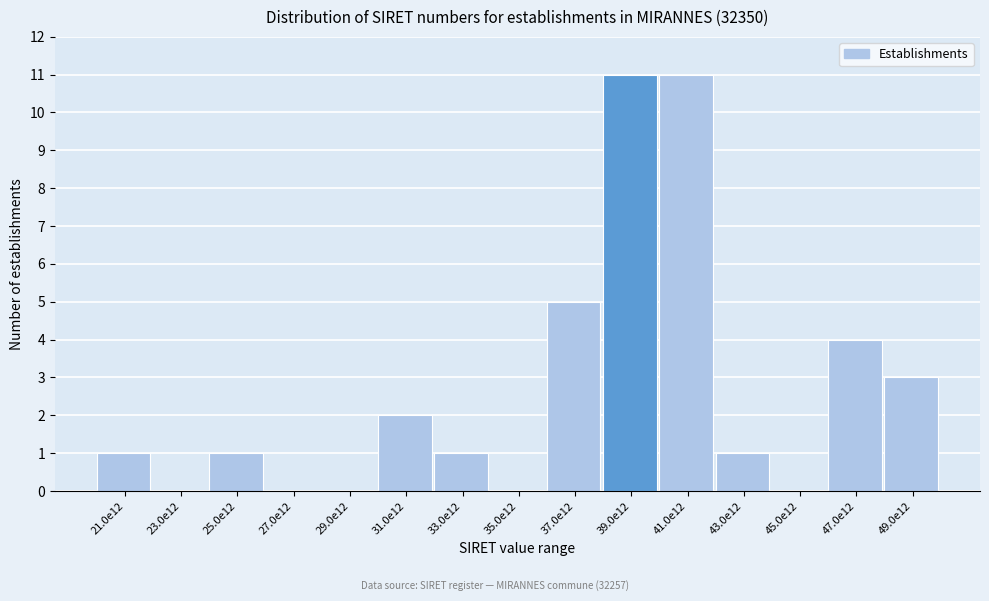

Reading left to right, what are all the values shown in this chart?

21.0e12=1	23.0e12=0	25.0e12=1	27.0e12=0	29.0e12=0	31.0e12=2	33.0e12=1	35.0e12=0	37.0e12=5	39.0e12=11	41.0e12=11	43.0e12=1	45.0e12=0	47.0e12=4	49.0e12=3